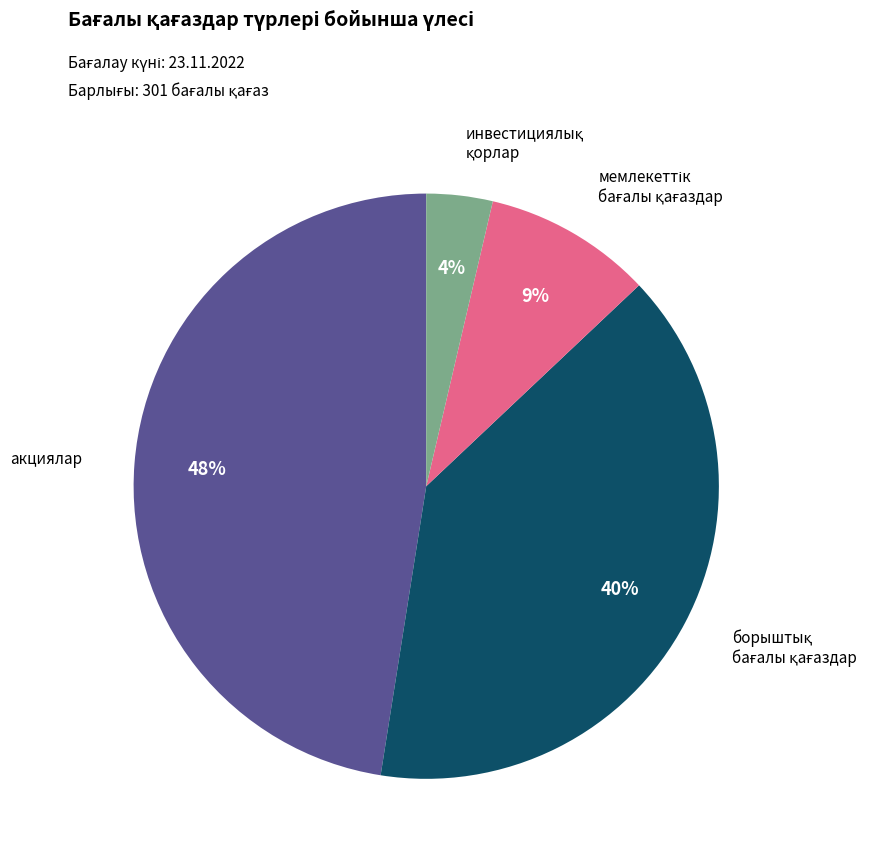

Is there any slice that represents more than half of the pie?

No